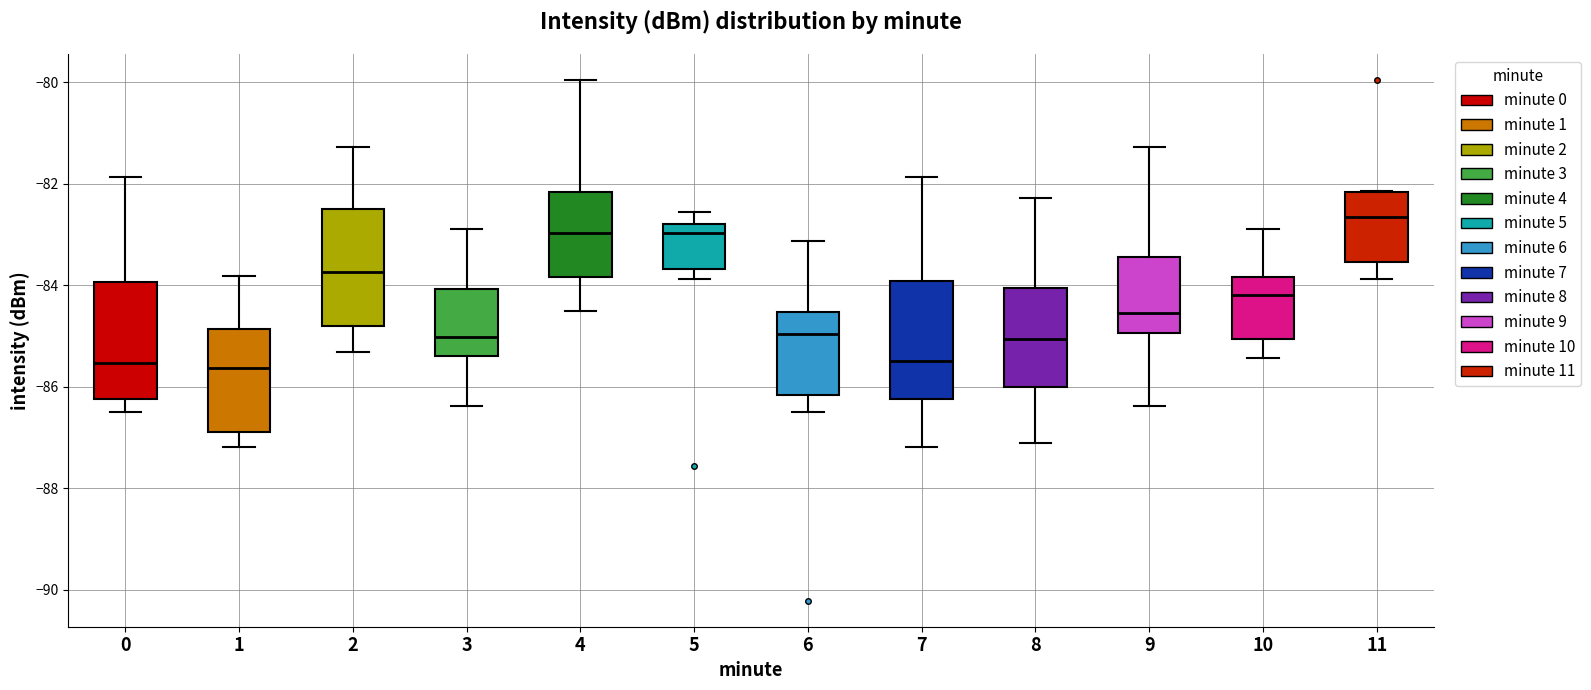

Reading left to right, transcribe this box plot: for each box, give where its median line is, the range the box spans, and where its two whiskers end, as read against the y-axis. The values are not printed on the chart, so give them approximately, as read against the axis.

0: median -85.6, box -86.2 to -84.0, whiskers -86.4 to -81.8
1: median -85.6, box -86.8 to -84.8, whiskers -87.2 to -83.8
2: median -83.8, box -84.8 to -82.6, whiskers -85.4 to -81.2
3: median -85.0, box -85.4 to -84.0, whiskers -86.4 to -82.8
4: median -83.0, box -83.8 to -82.2, whiskers -84.6 to -80.0
5: median -83.0, box -83.6 to -82.8, whiskers -83.8 to -82.6
6: median -85.0, box -86.2 to -84.6, whiskers -86.4 to -83.2
7: median -85.4, box -86.2 to -84.0, whiskers -87.2 to -81.8
8: median -85.0, box -86.0 to -84.0, whiskers -87.2 to -82.2
9: median -84.6, box -85.0 to -83.4, whiskers -86.4 to -81.2
10: median -84.2, box -85.0 to -83.8, whiskers -85.4 to -82.8
11: median -82.6, box -83.6 to -82.2, whiskers -83.8 to -82.2